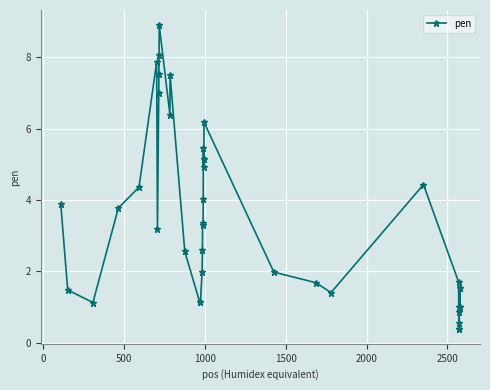

True or false: there are more than 1 points higher than both neighbors.

True